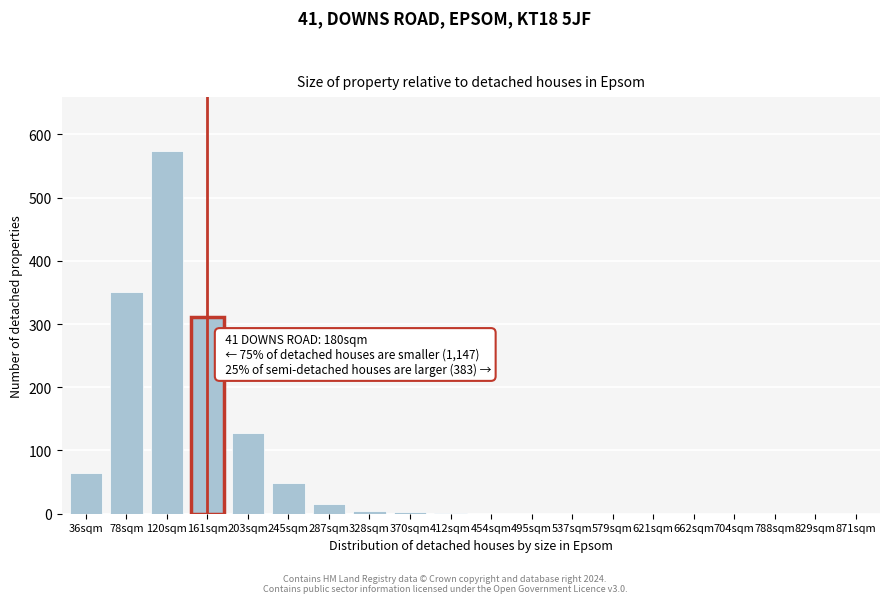

The value at 203sqm is 79. True or false?

False